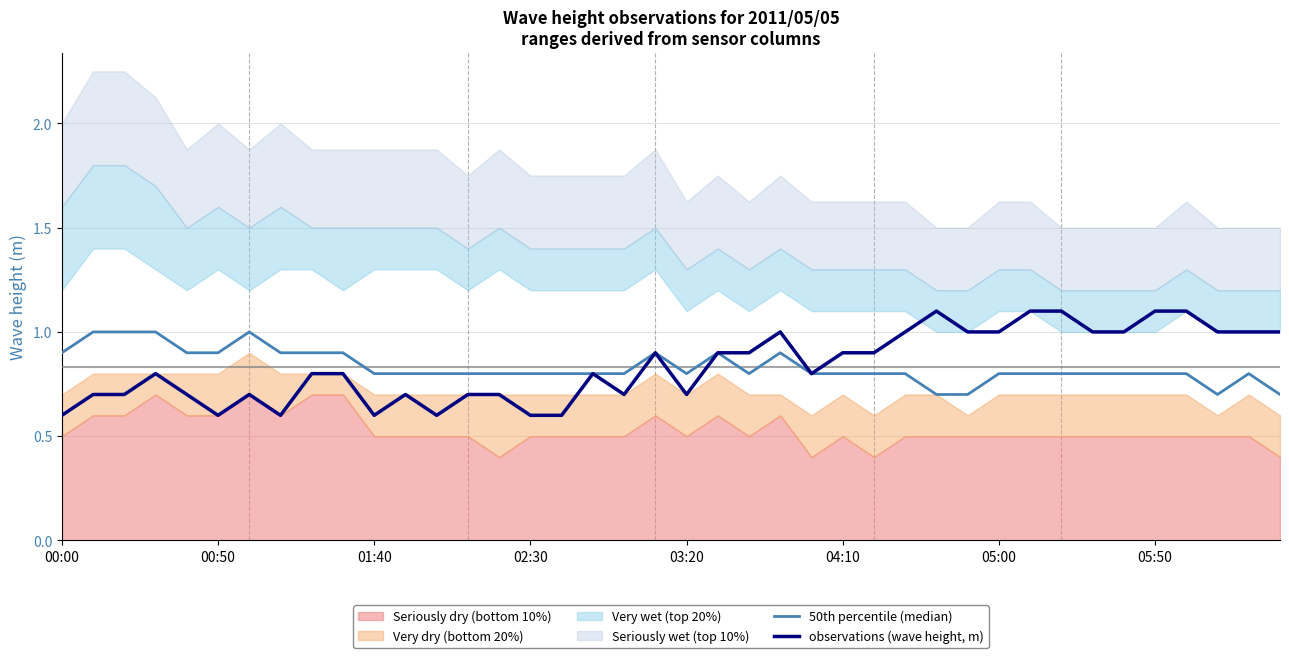

What is the lowest value of the observations (wave height, m) series?

0.6